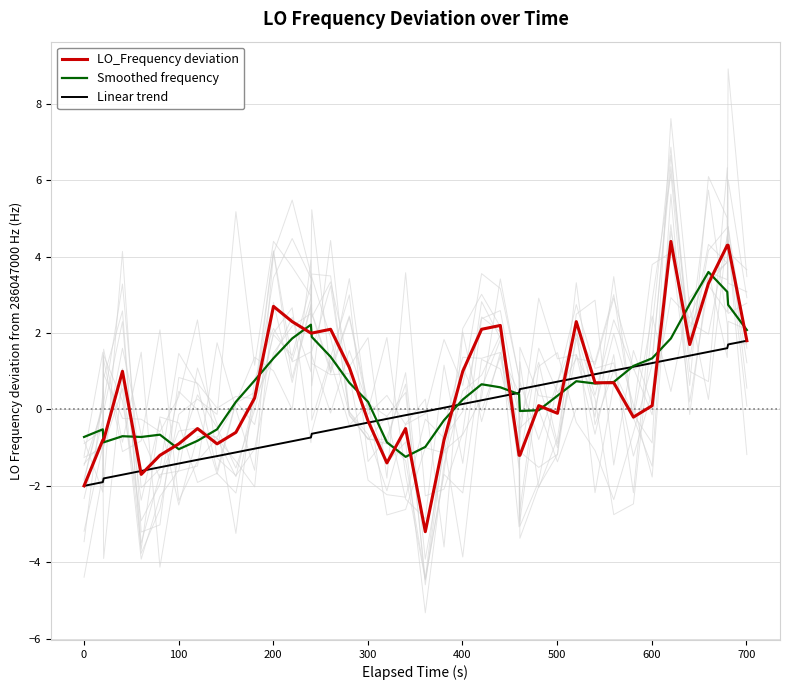

What is the maximum value for Linear trend?

1.8